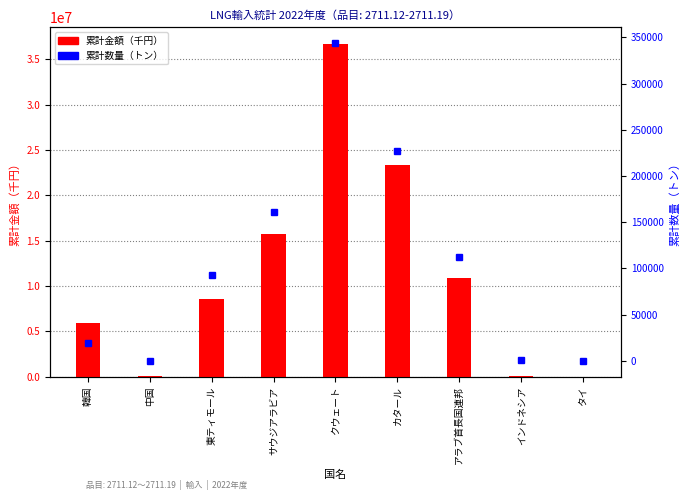

What is the difference between the second highest and minimum values in the 累計金額（千円） series?

23351412